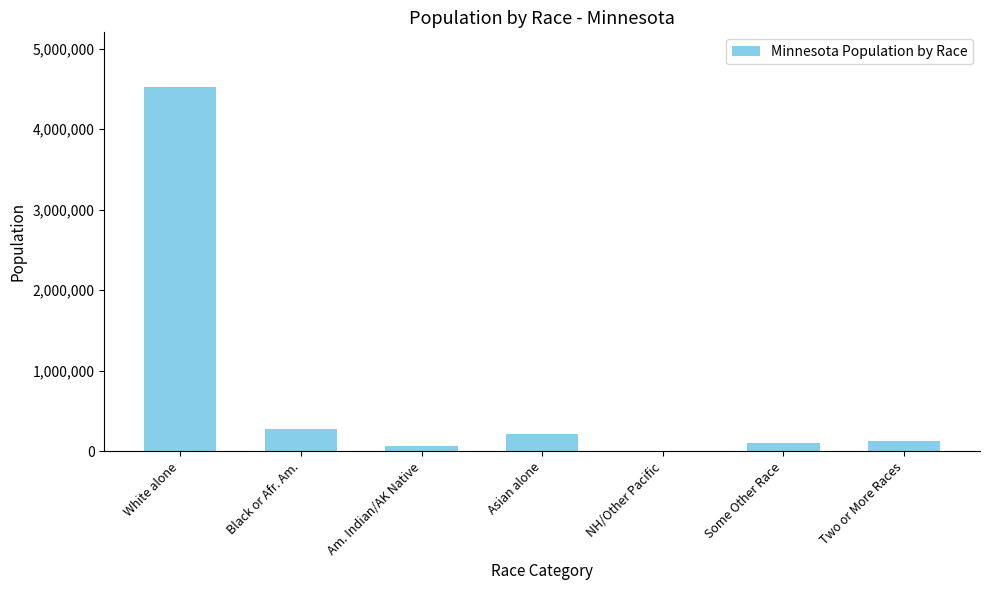

Between Two or More Races and Black or Afr. Am., which is larger?

Black or Afr. Am.